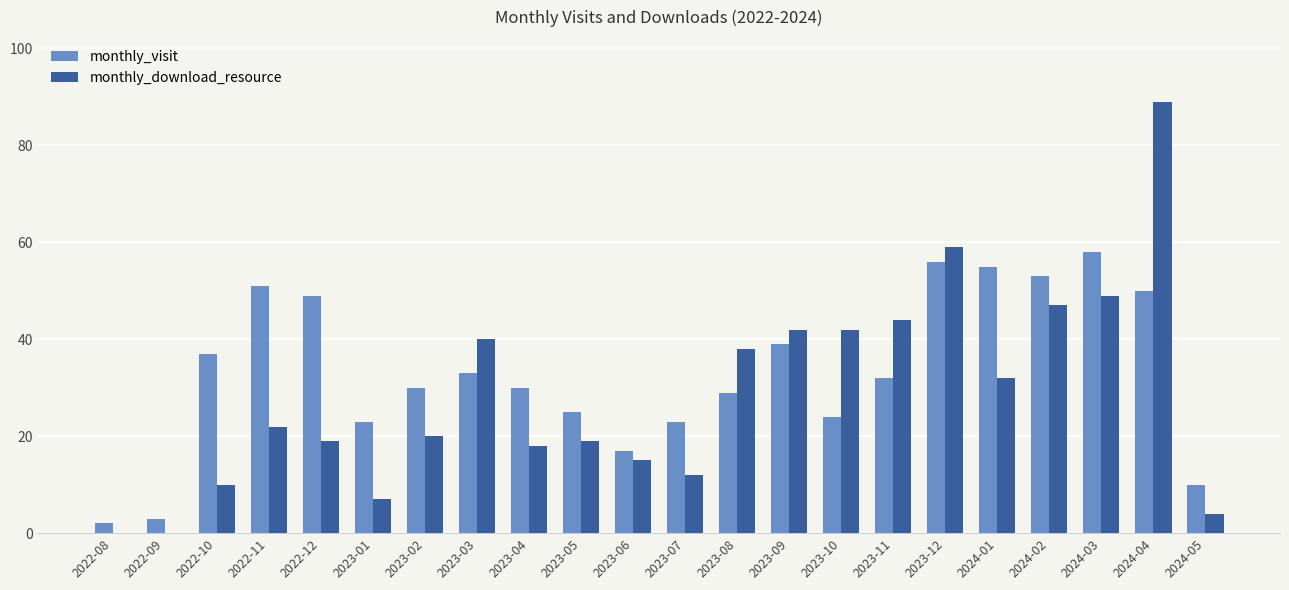

Which series changed the most between 2022-08 and 2024-03?

monthly_visit